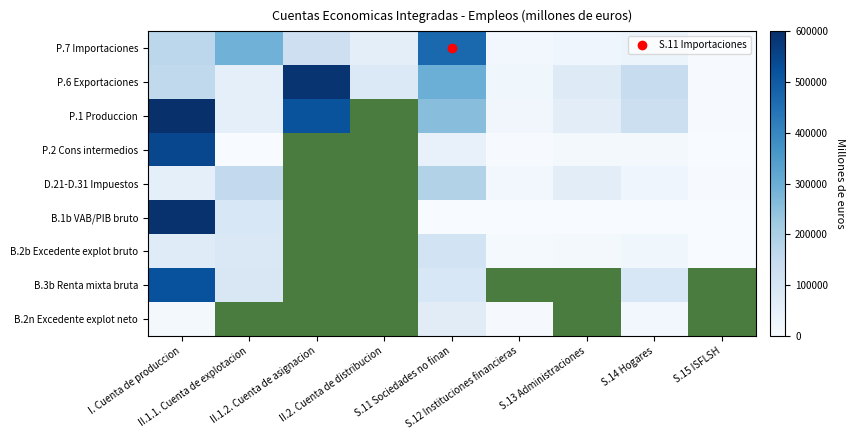

How many data points does each series have?

9